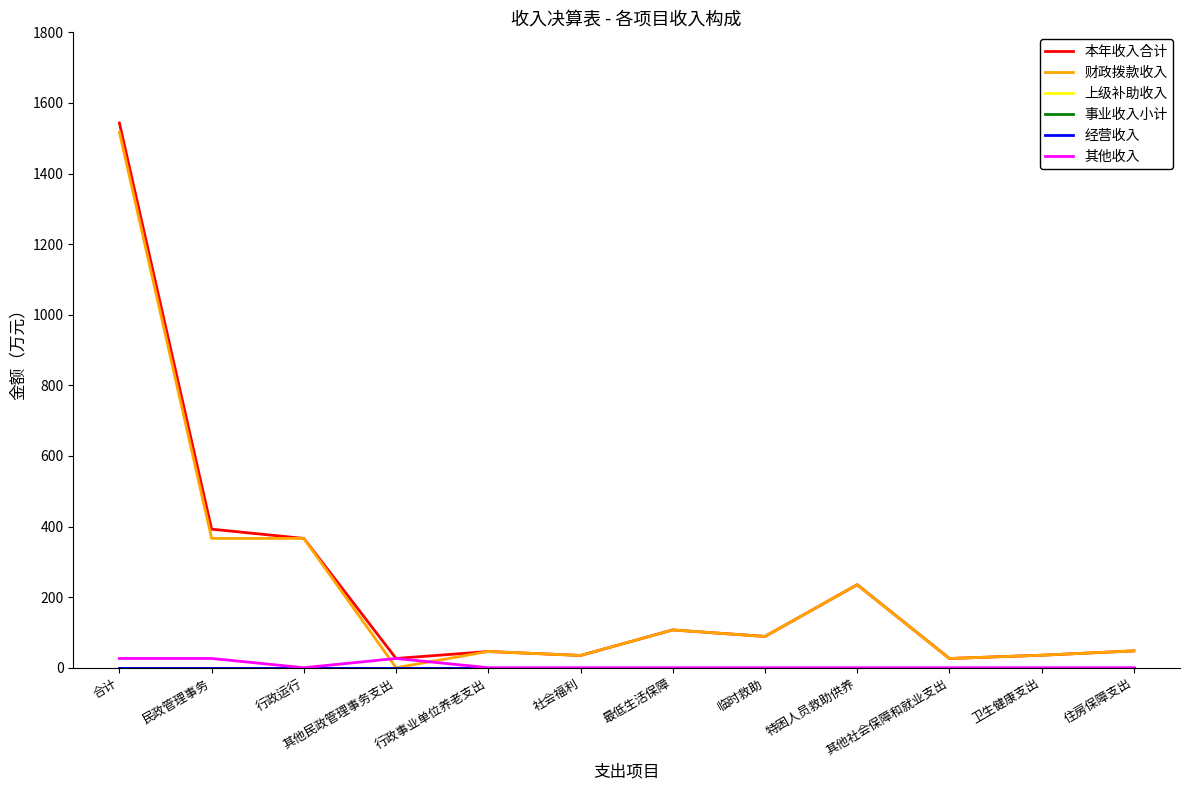

Does the chart display data point markers on the line(s)?

No